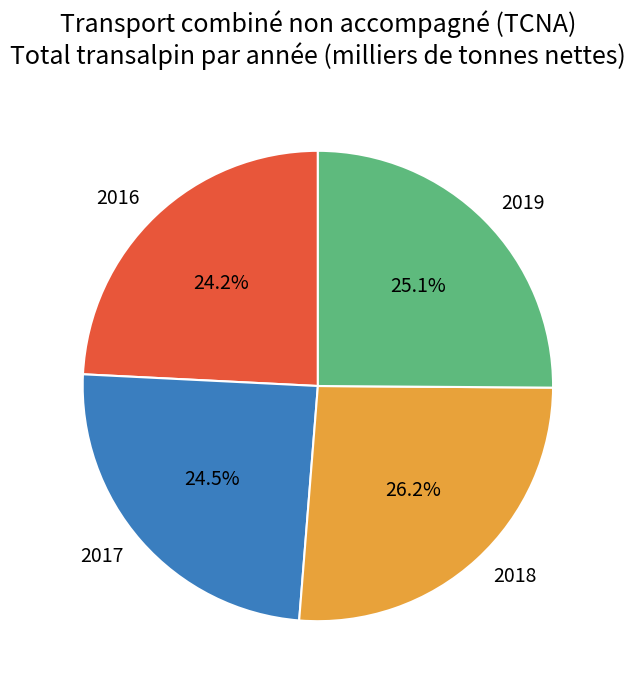

To the nearest percent, what is the average slice percentage?

25%